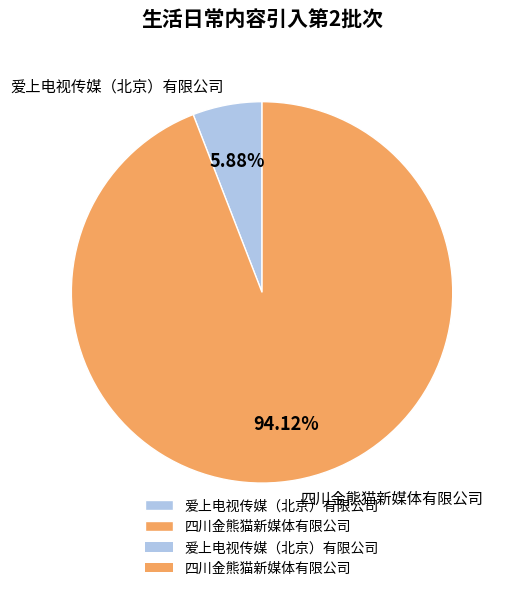

Which category accounts for the majority?

四川金熊猫新媒体有限公司